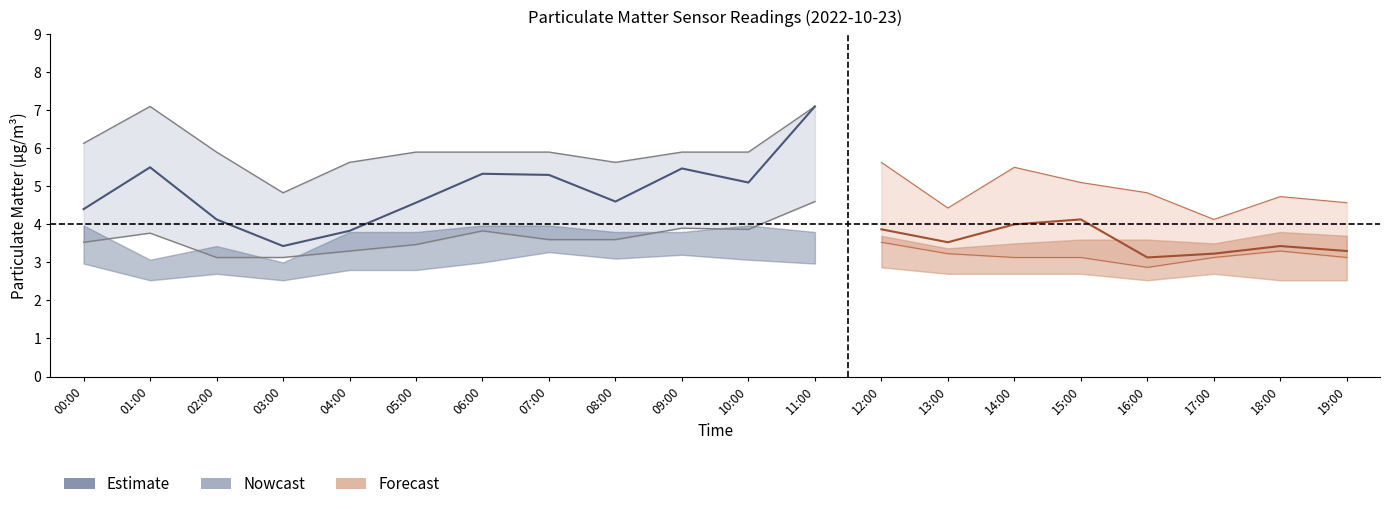

Is this an area chart (filled region under the line)?

No